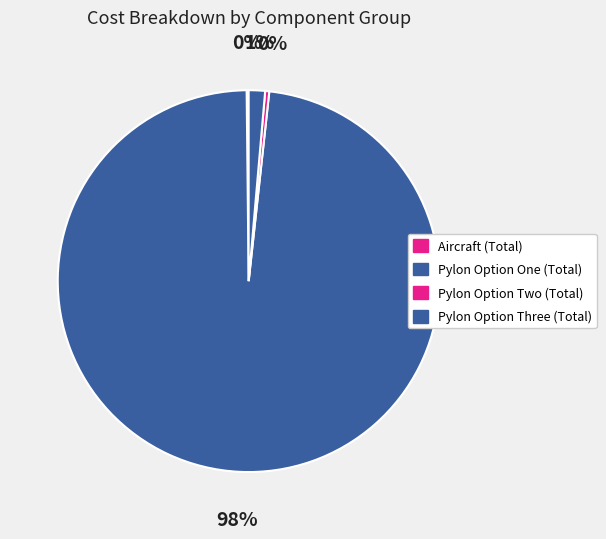

True or false: Pylon Option One (Total) accounts for 99% of the total.

False